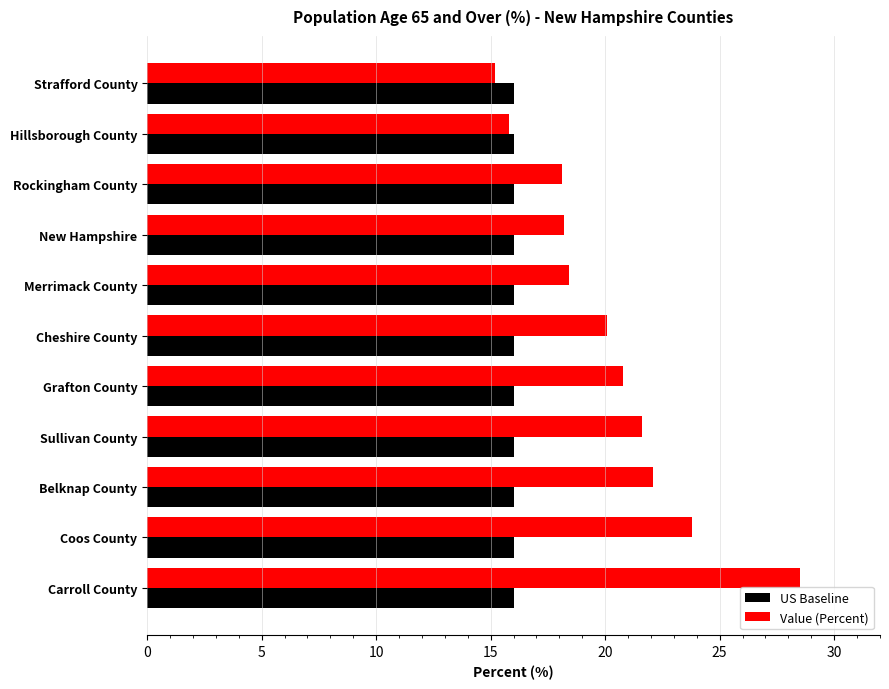

What is the sum of the US Baseline values at Grafton County and Coos County?

32.0